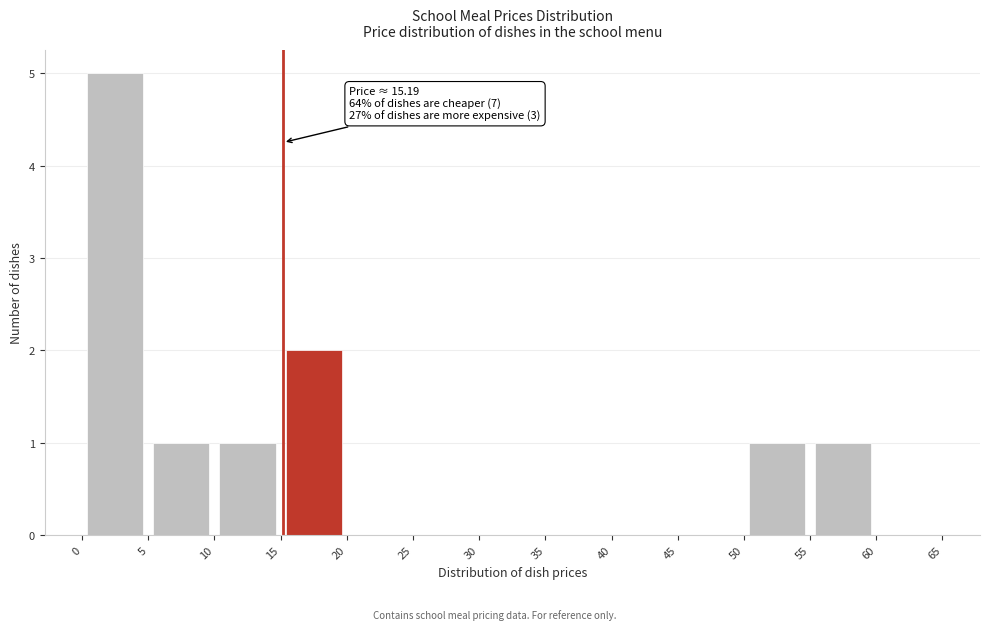

Which range on the x-axis has the tallest bar?

0 to 5